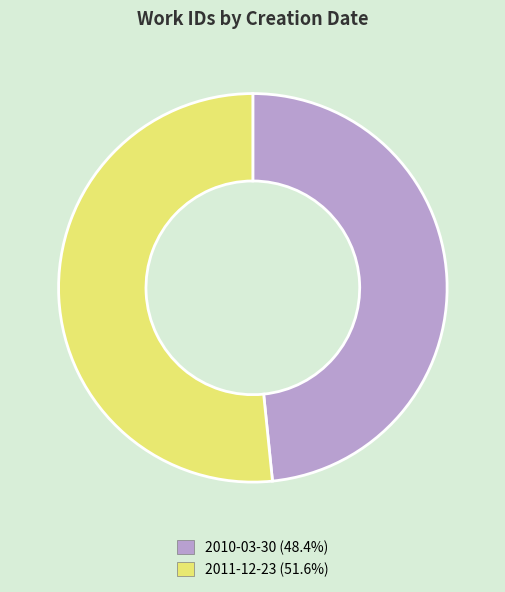

Combined, do 2010-03-30 and 2011-12-23 account for over 50%?

Yes